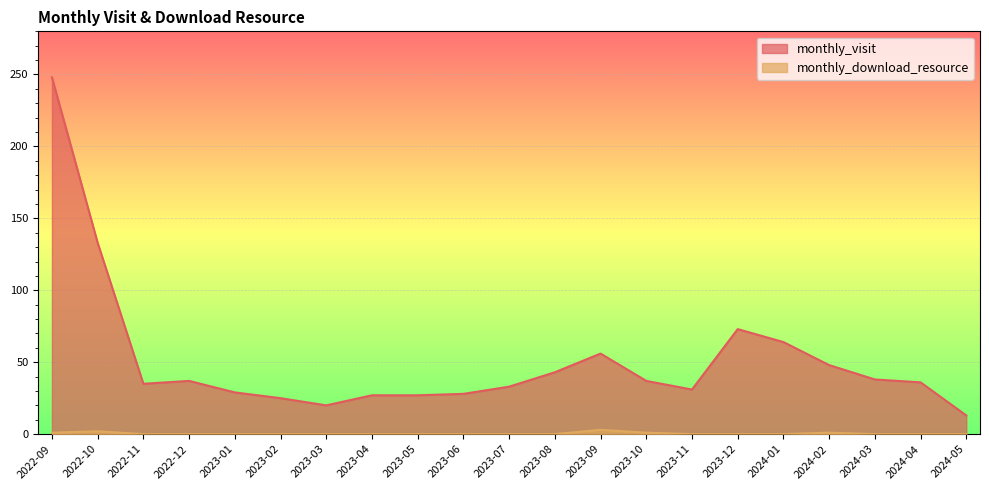

True or false: monthly_download_resource and monthly_visit intersect in this chart.

False